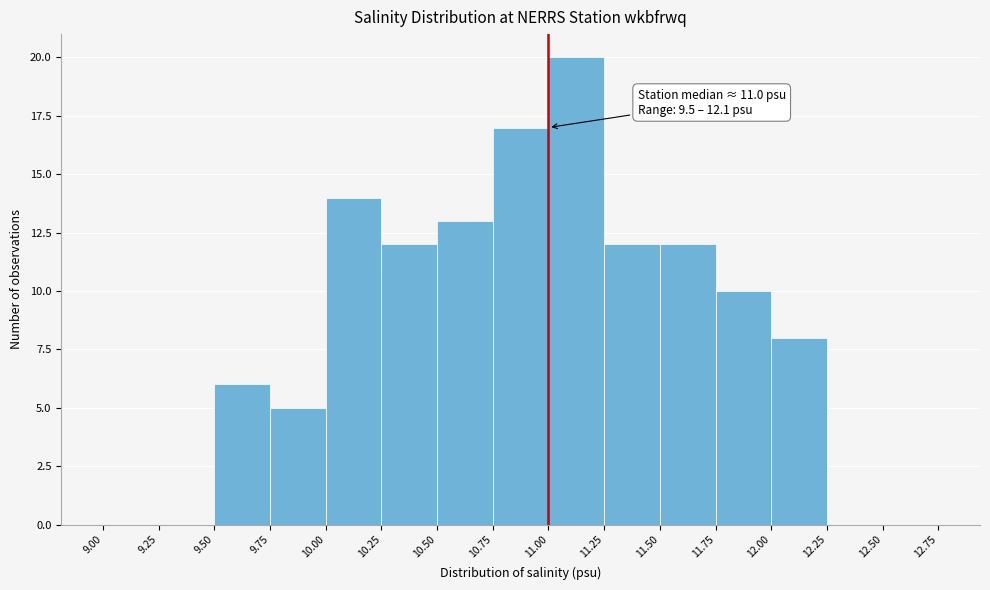

Over which range of the x-axis is the bar tallest?

11.00 to 11.25